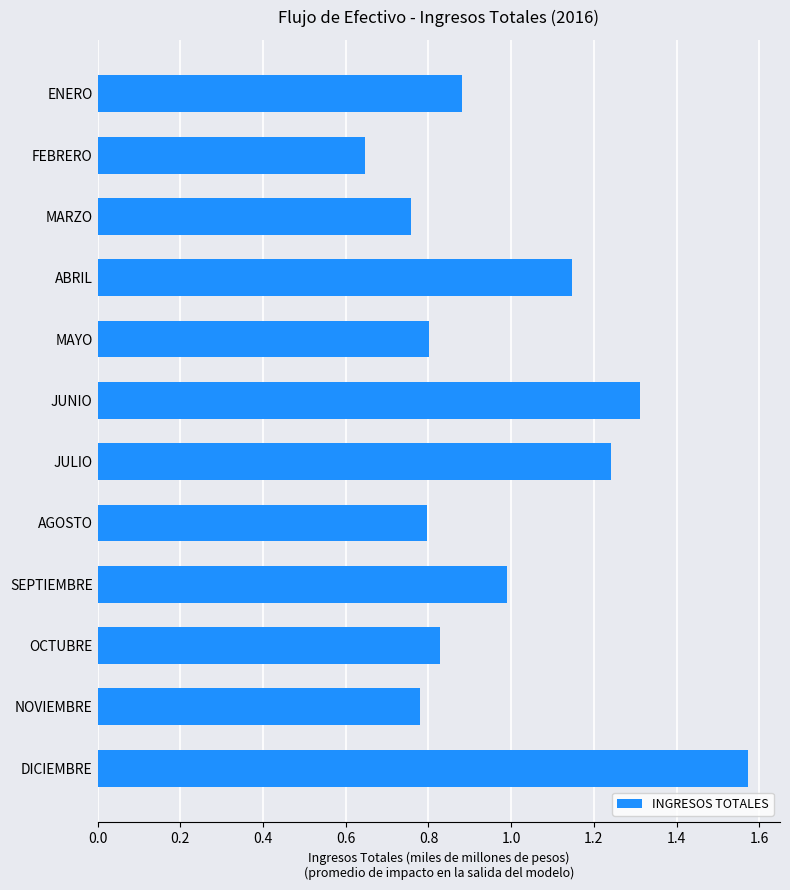

What is the sum of the values at ENERO and OCTUBRE?

1.7